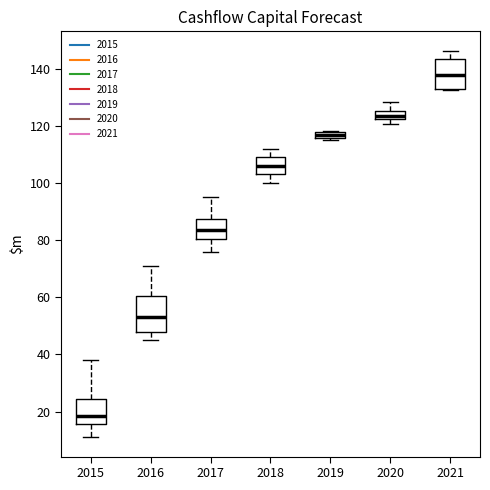

Where does the lower whisker of the box at x = 2016 end on the y-axis? The values are not printed on the chart, so give them approximately, as read against the axis.

46